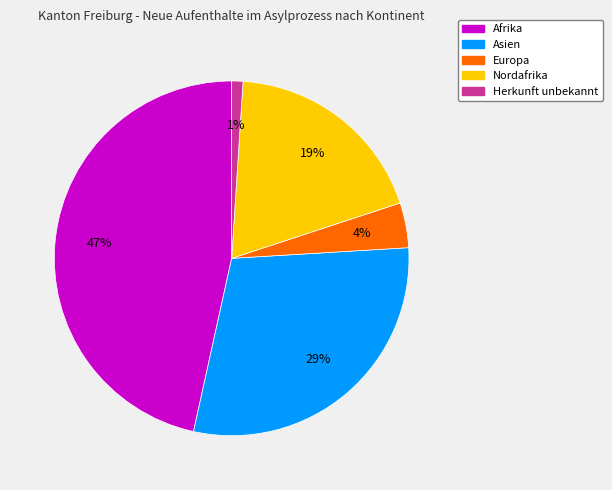

Is Afrika the majority of the pie?

No